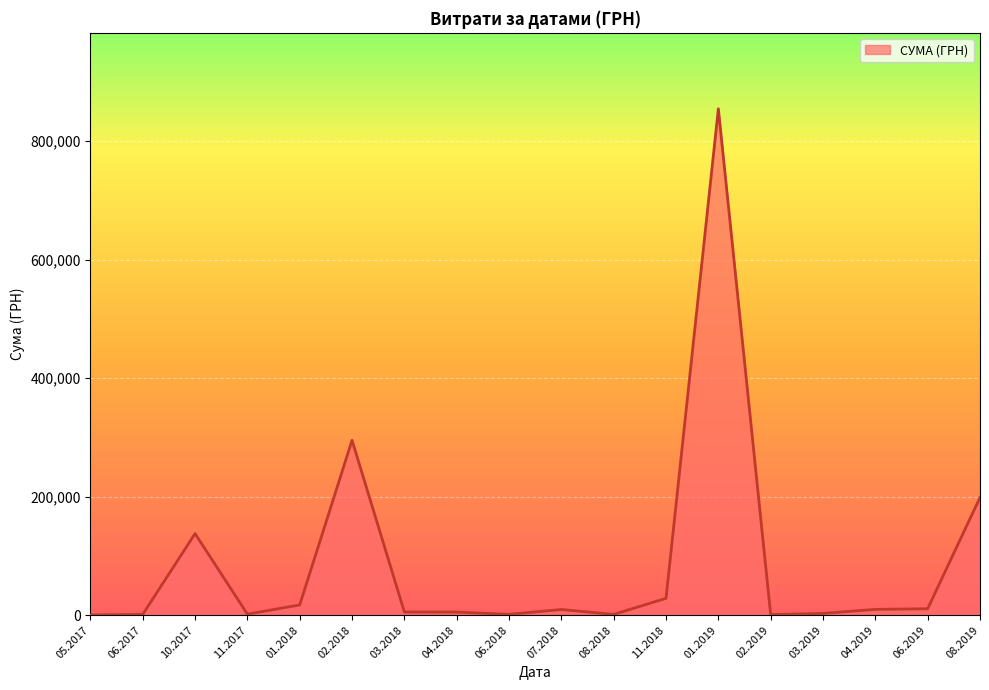

At which category does the data reach its first local peak?

10.2017